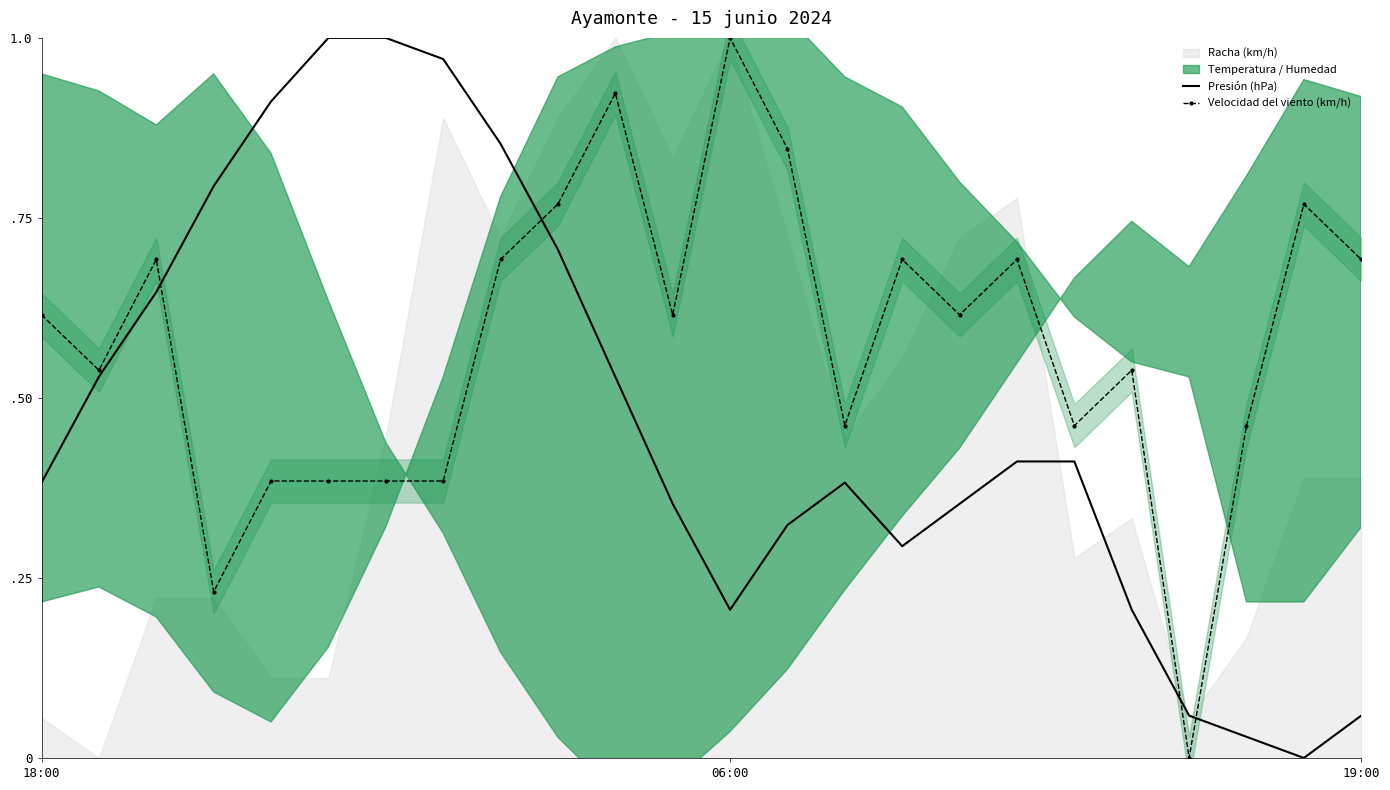

What is the difference between the Velocidad del viento (km/h) values at 20 and 21?

0.5